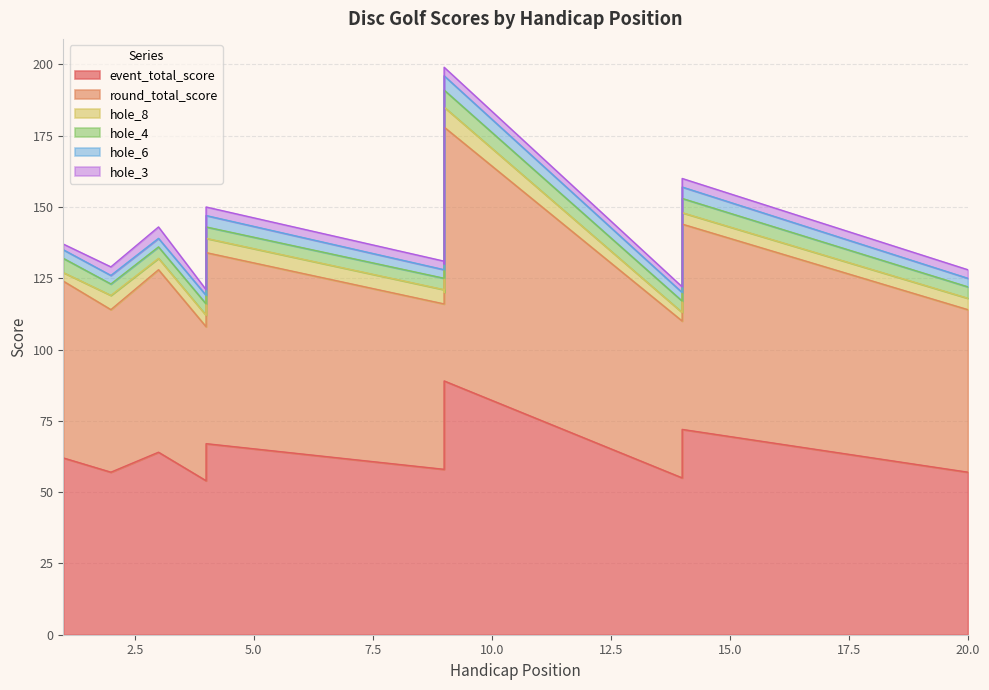

At which category is the sum across all series the highest?

9